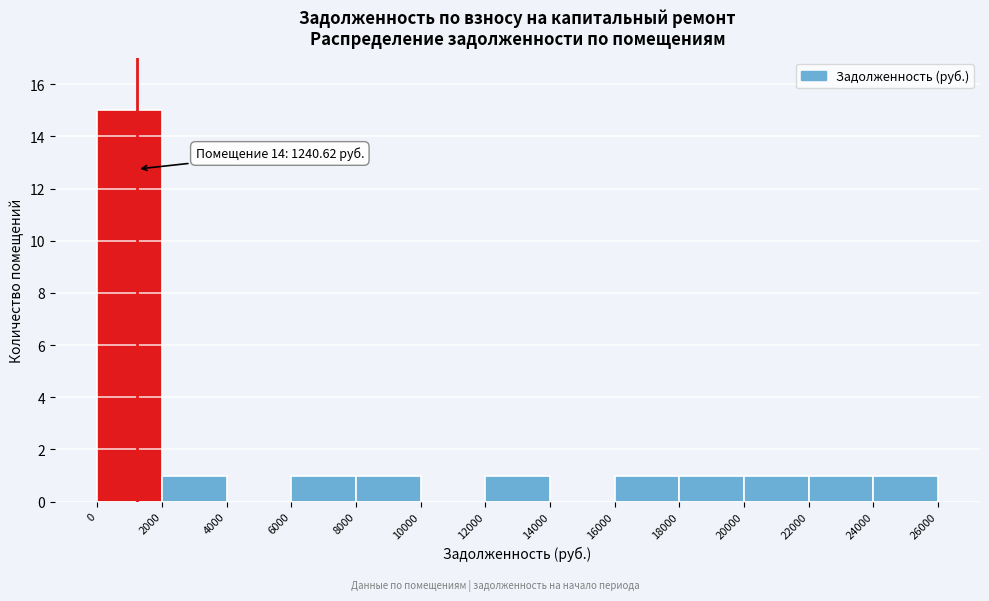

Over which range of the x-axis is the bar tallest?

0 to 2000